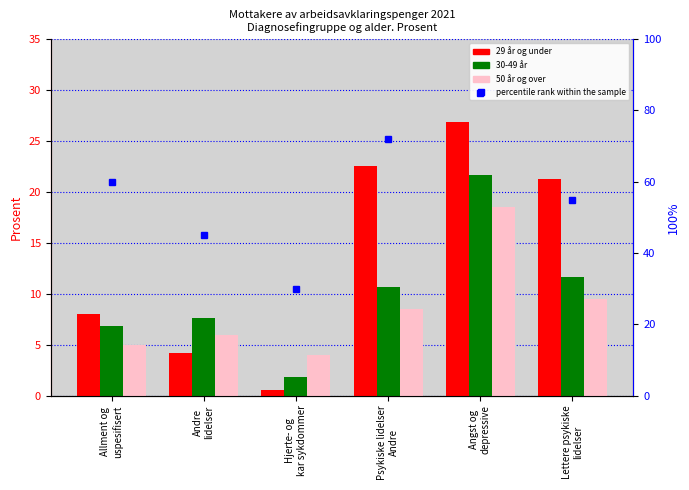

The value of 50 år og over at Allment og
uspesifisert is 7.6. True or false?

False